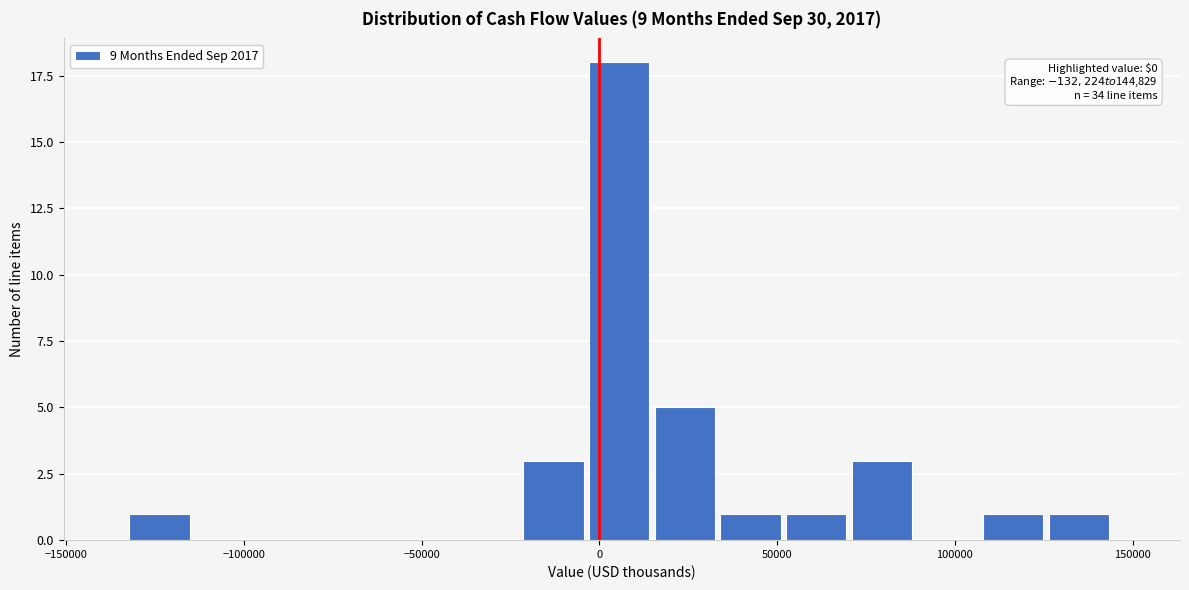

Read against the x-axis, roughly where is the centre of the tallest bar?

5000